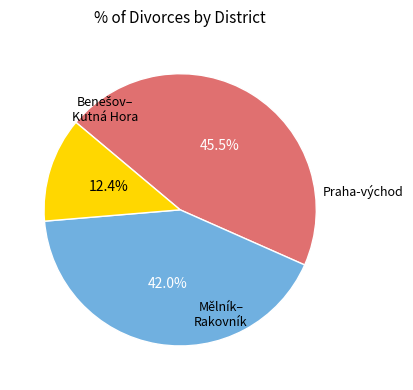

Is there a majority slice in this chart?

No